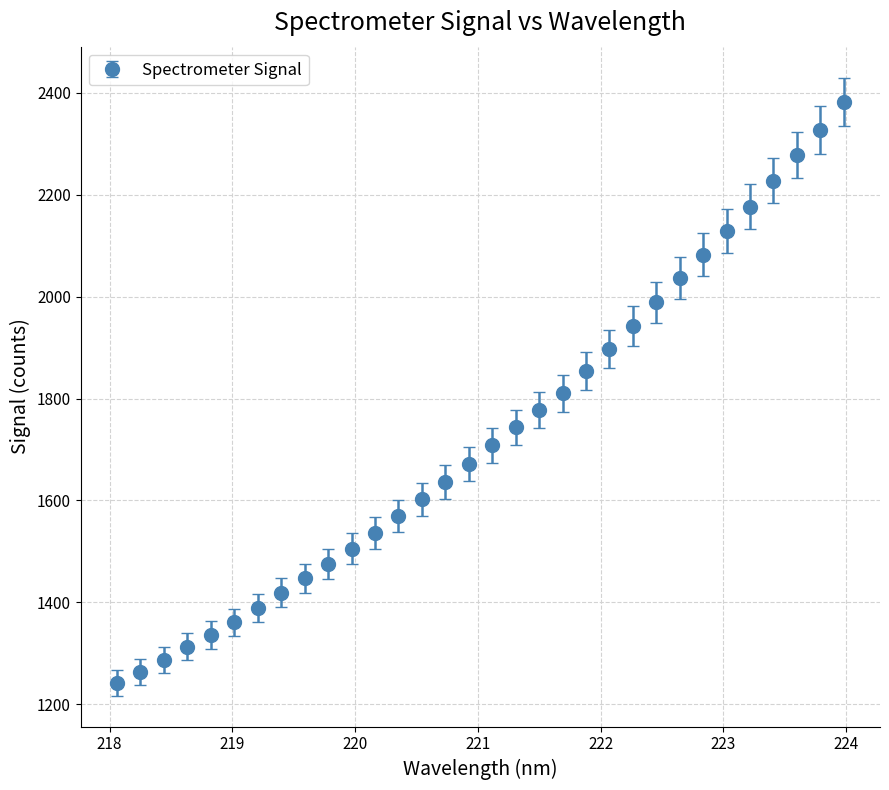

What is the smallest value displayed?

1241.8